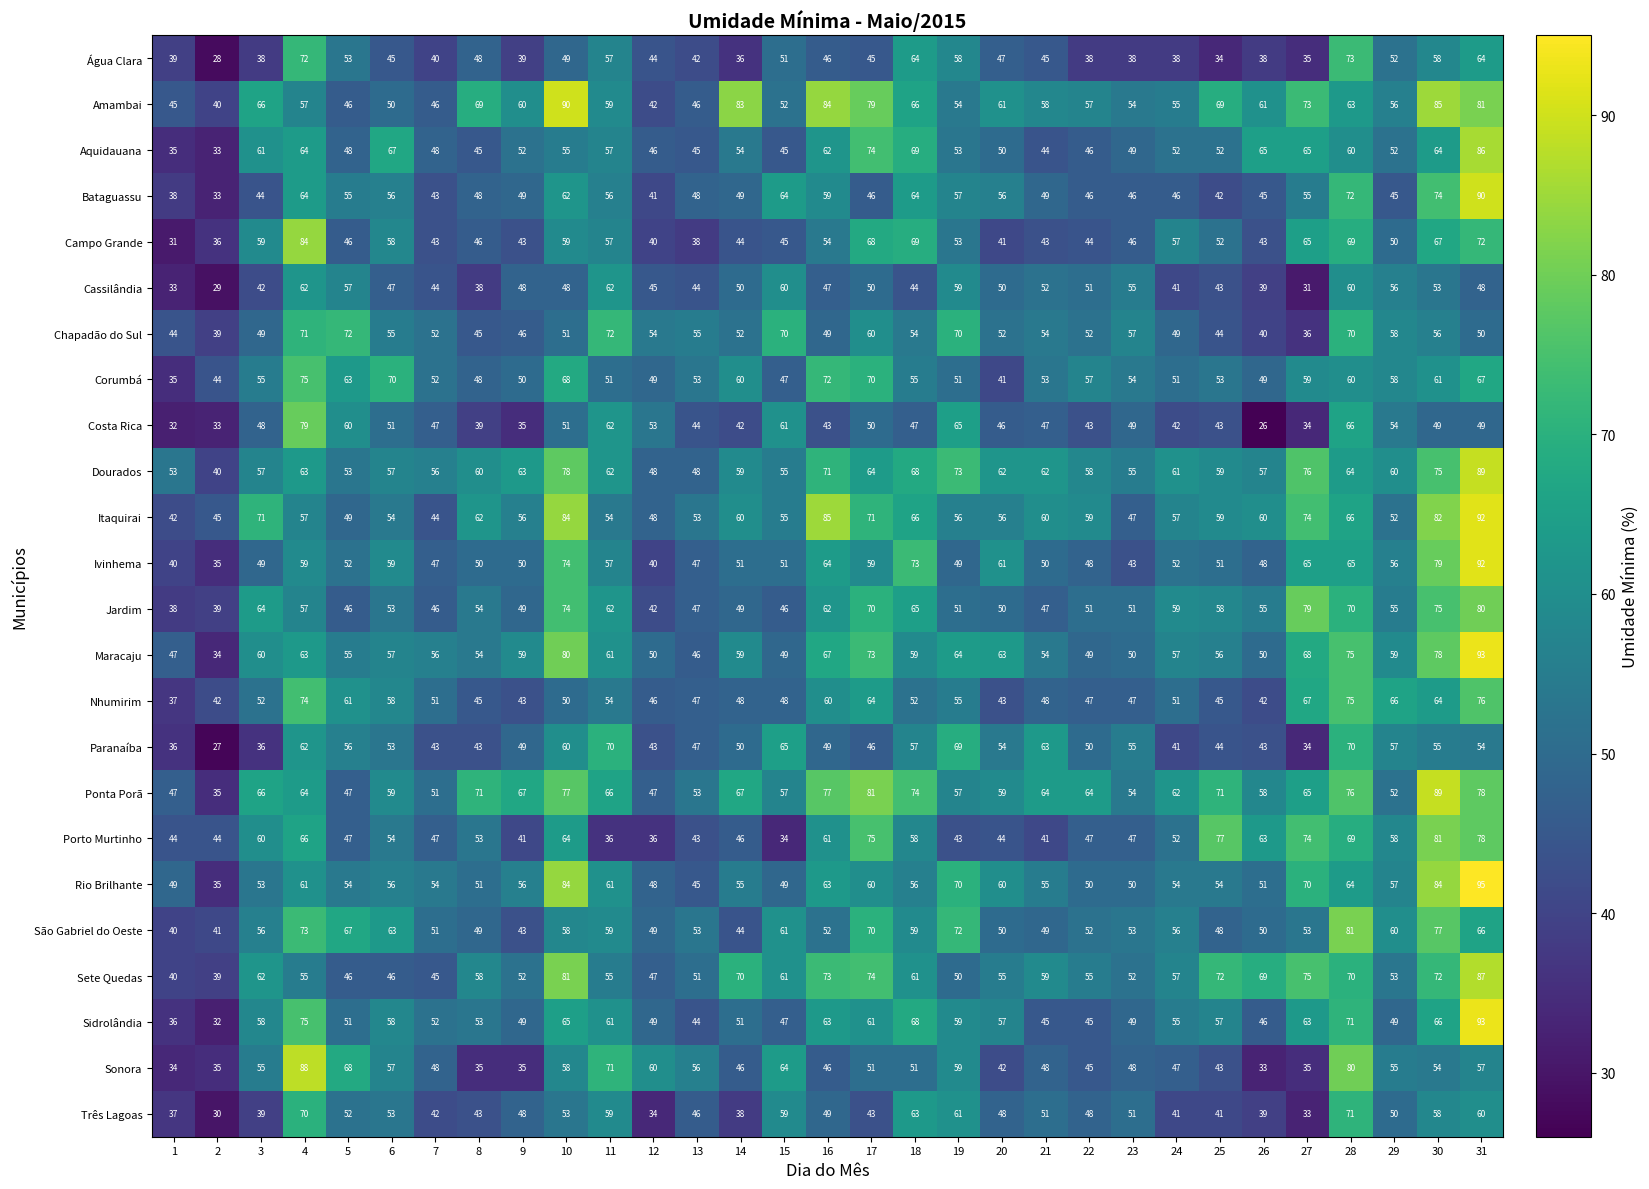

What is the average value of the Itaquirai series?

61